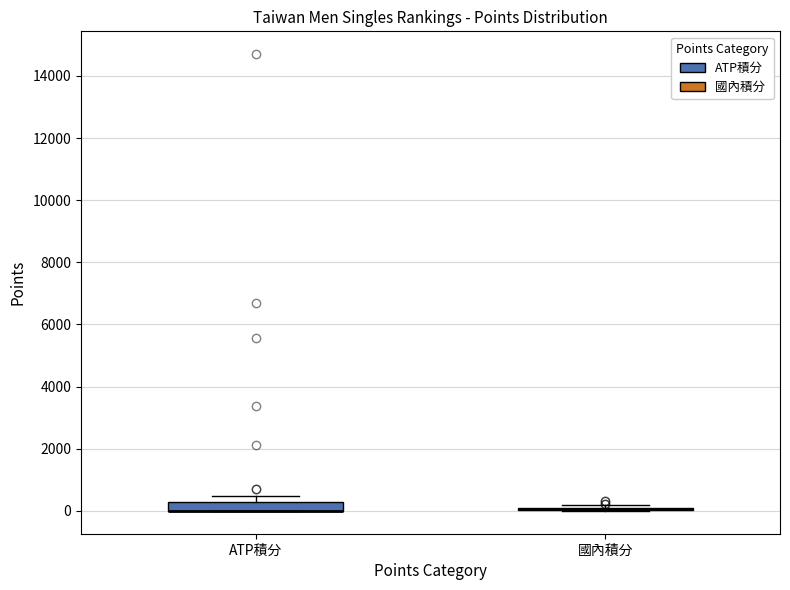

Where is the upper edge of the box for ATP積分 on the y-axis? The values are not printed on the chart, so give them approximately, as read against the axis.

200